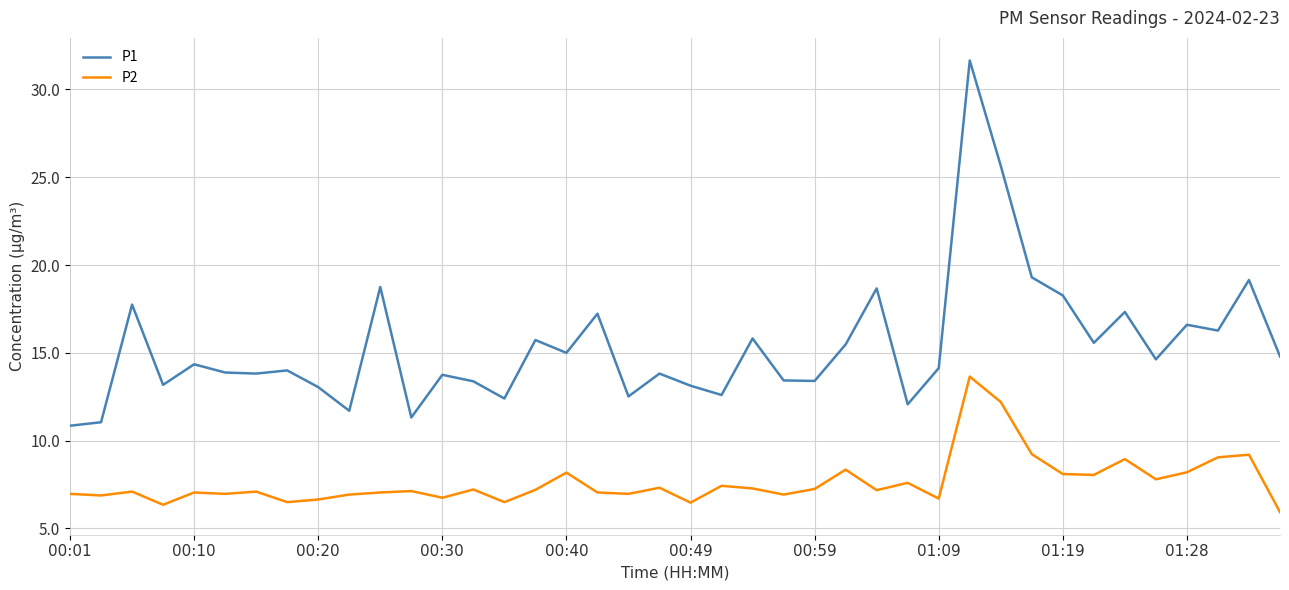

What is the lowest value of the P2 series?

5.9